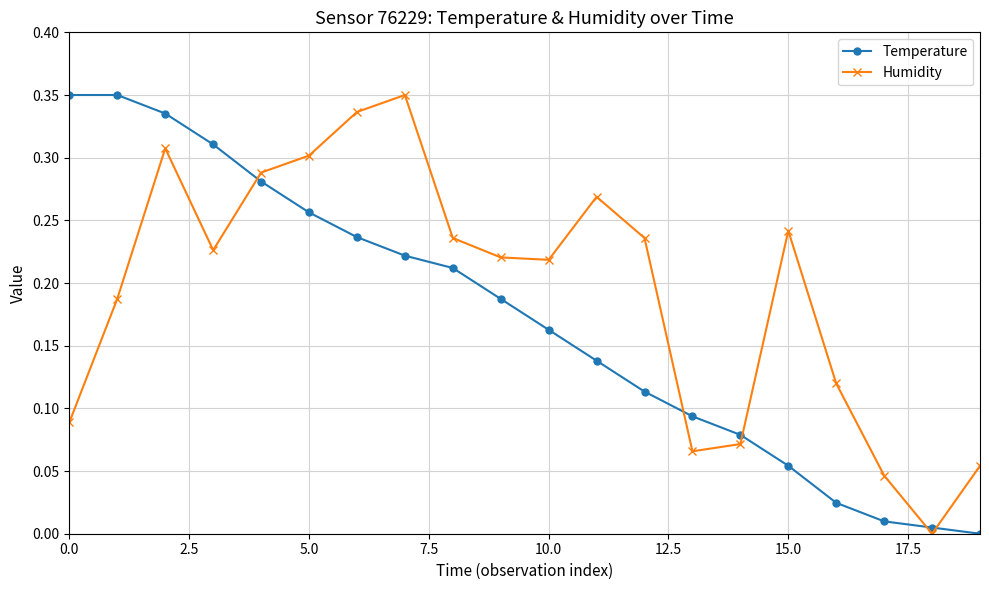

True or false: Temperature has more than 1 interior local peaks.

False